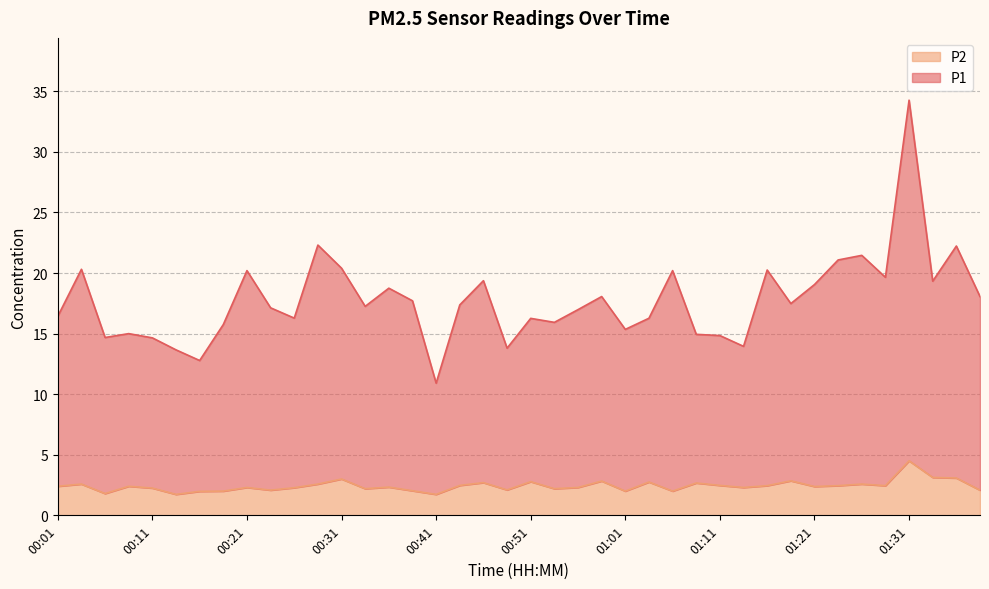

What is the approximate value of P1 at 01:03?

16.3